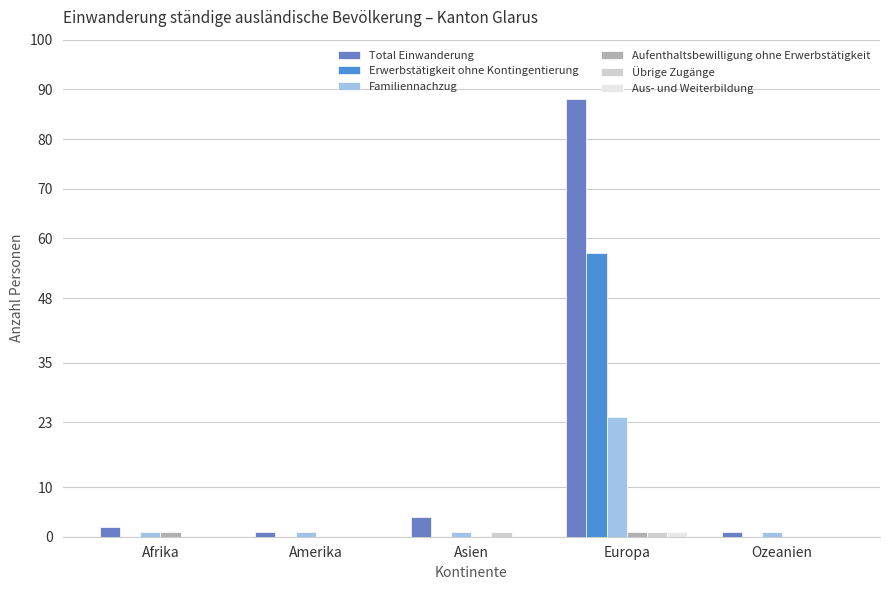

The value of Total Einwanderung at Europa is 88. True or false?

True